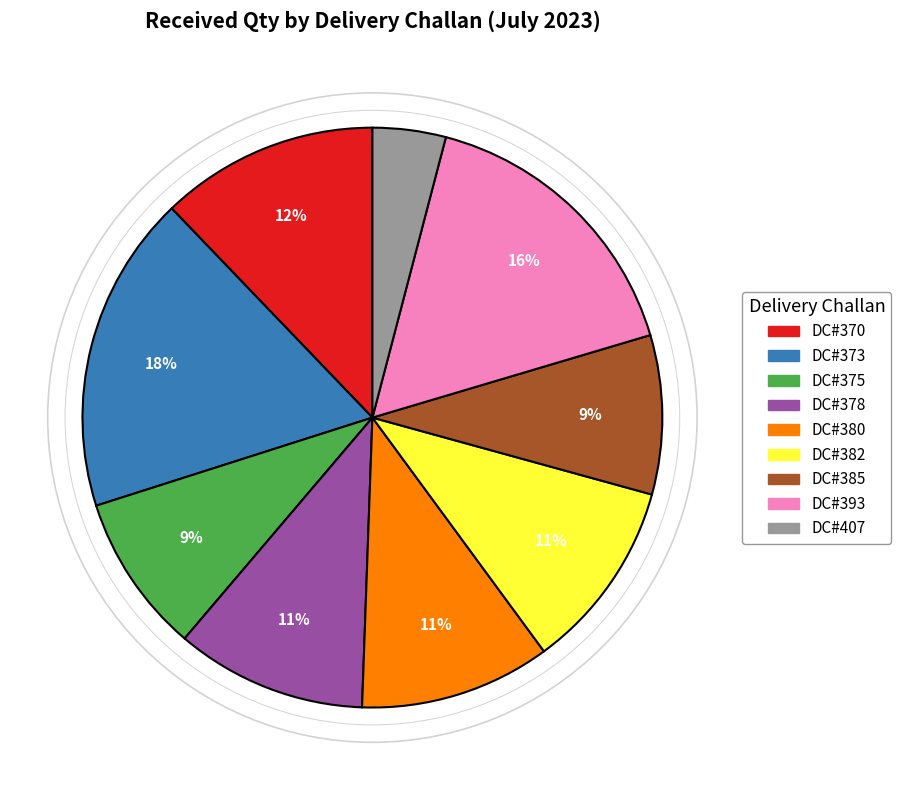

How many slices are in this pie chart?

9